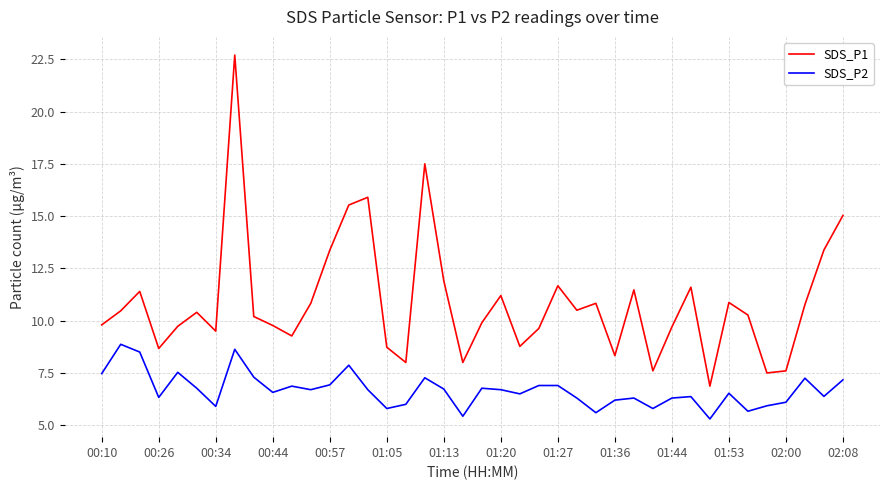

What is the smallest value displayed?

5.3